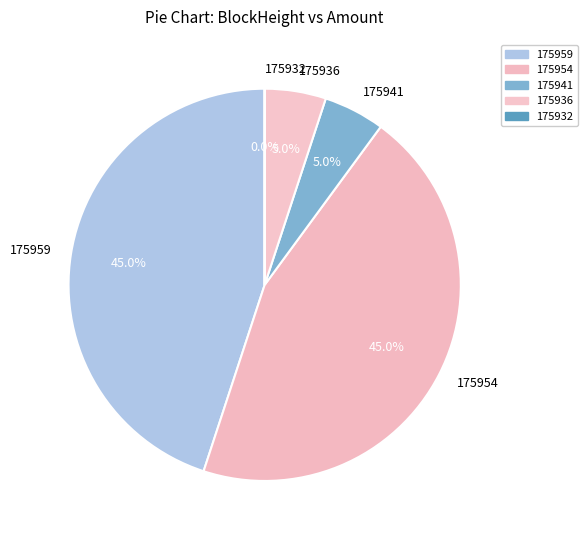

Between 175954 and 175936, which is larger?

175954